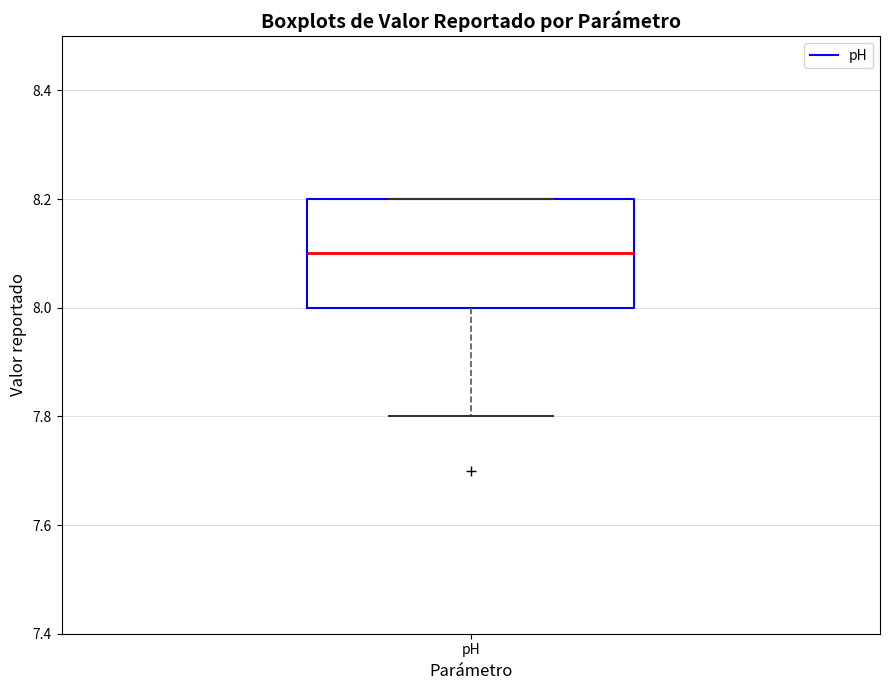

Where is the lower edge of the box for pH on the y-axis? The values are not printed on the chart, so give them approximately, as read against the axis.

8.0